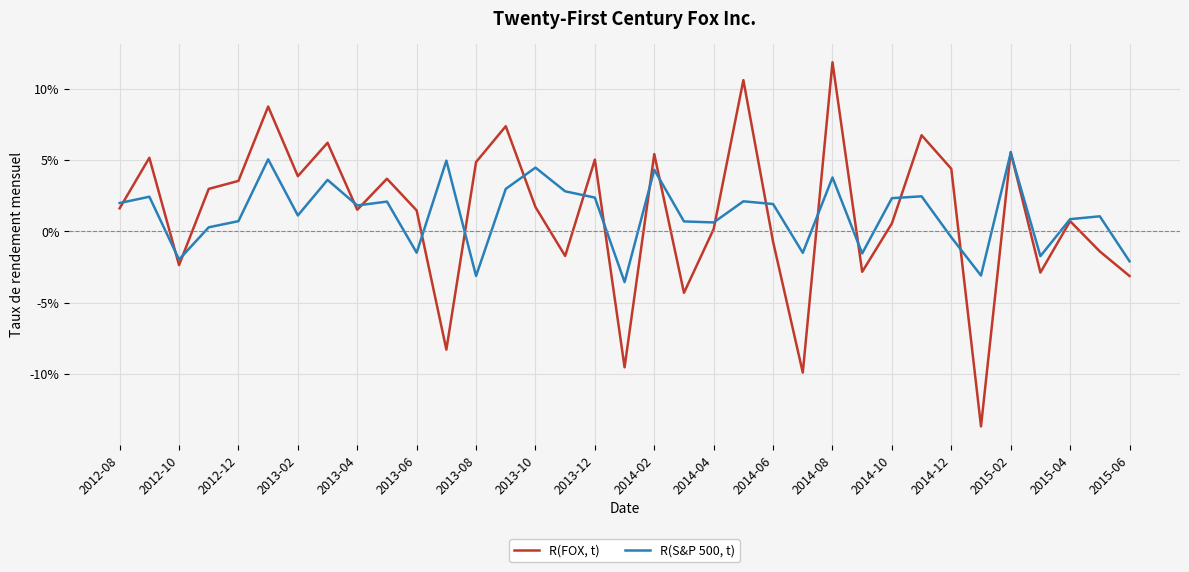

Does the chart have visible grid lines?

Yes